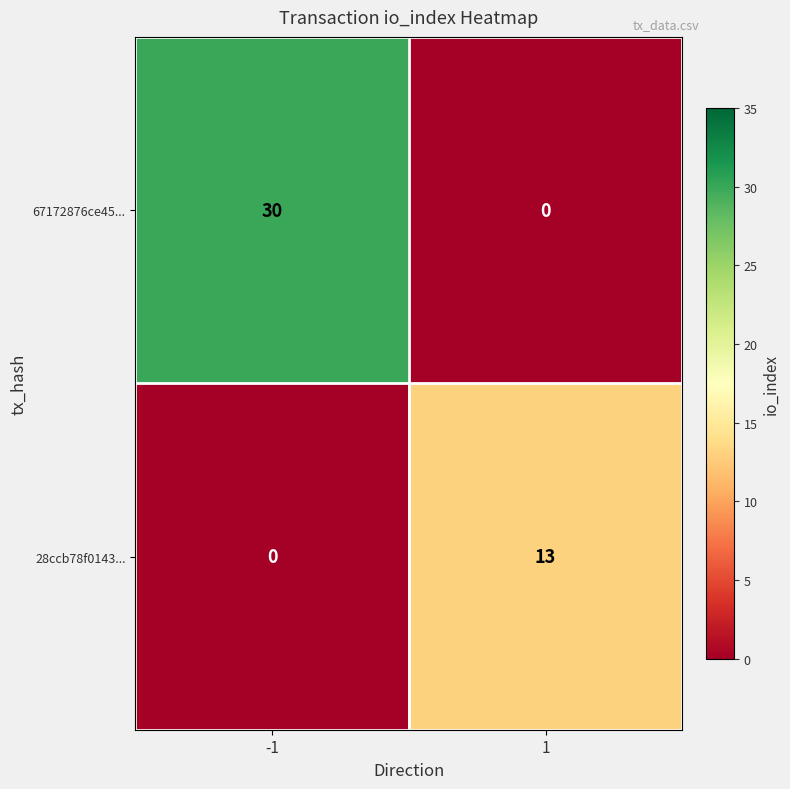

Is it true that 67172876ce45... equals 11 at -1?

False